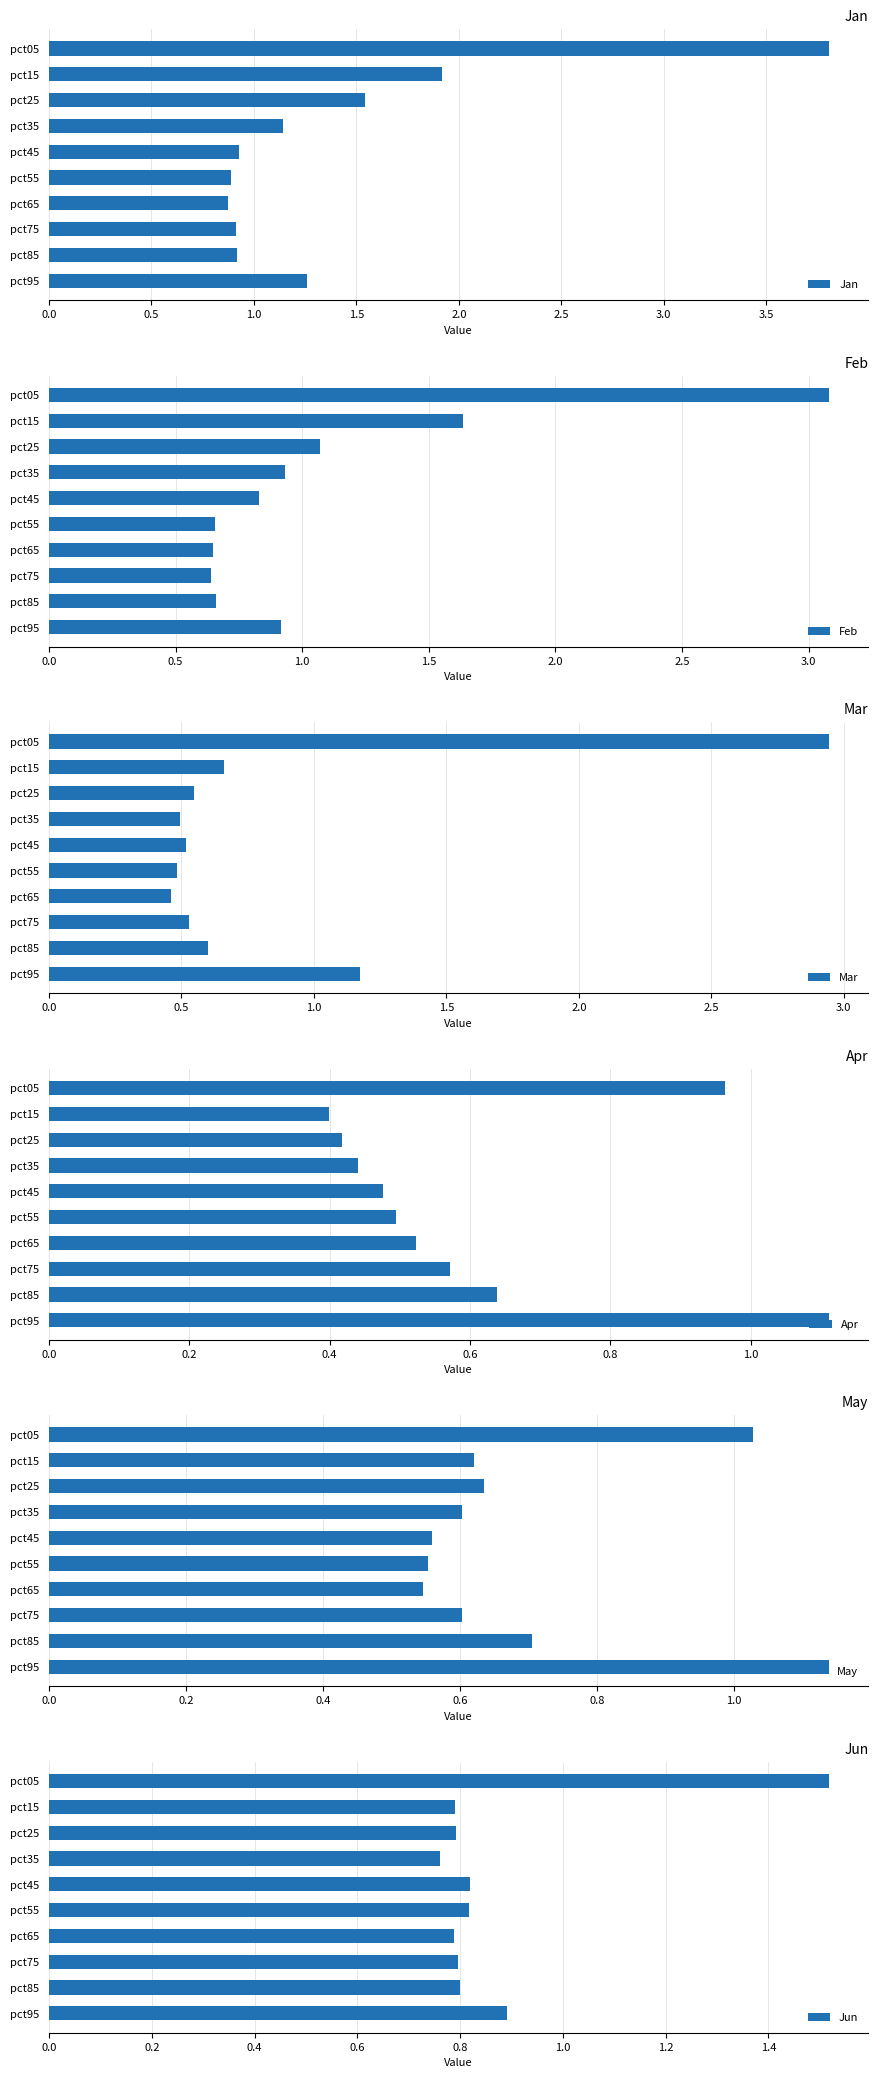

How many series are shown in this chart?

6